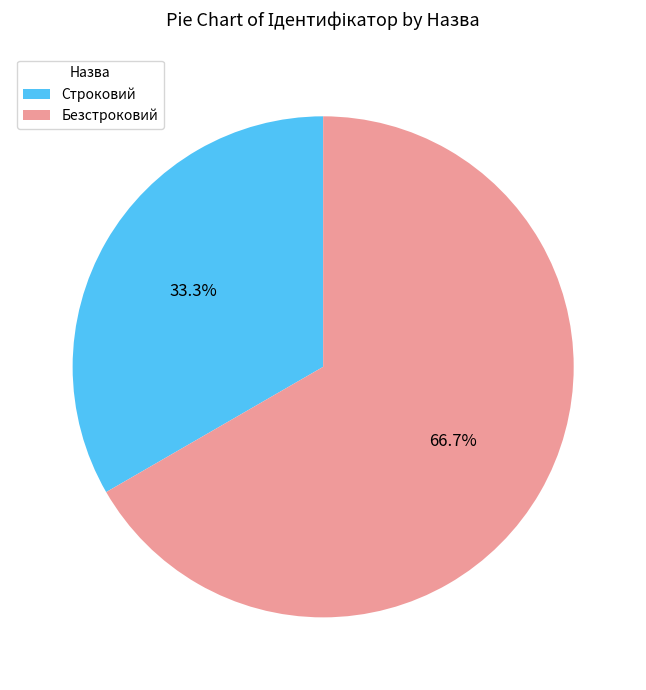

Is it true that Безстроковий is 78% of the pie?

False